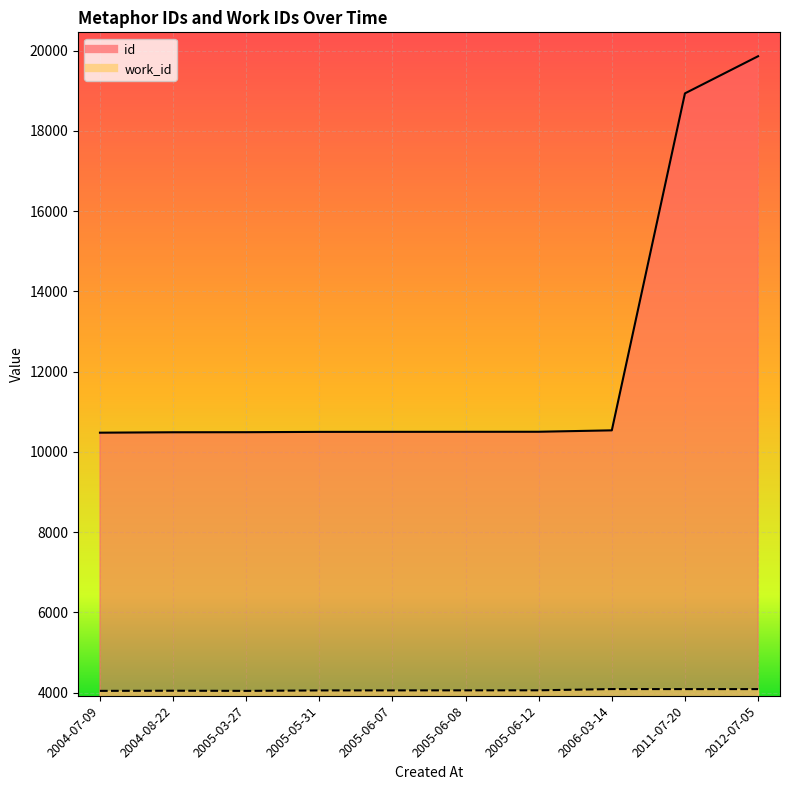

What is the difference between the maximum and minimum values in the id series?

9379